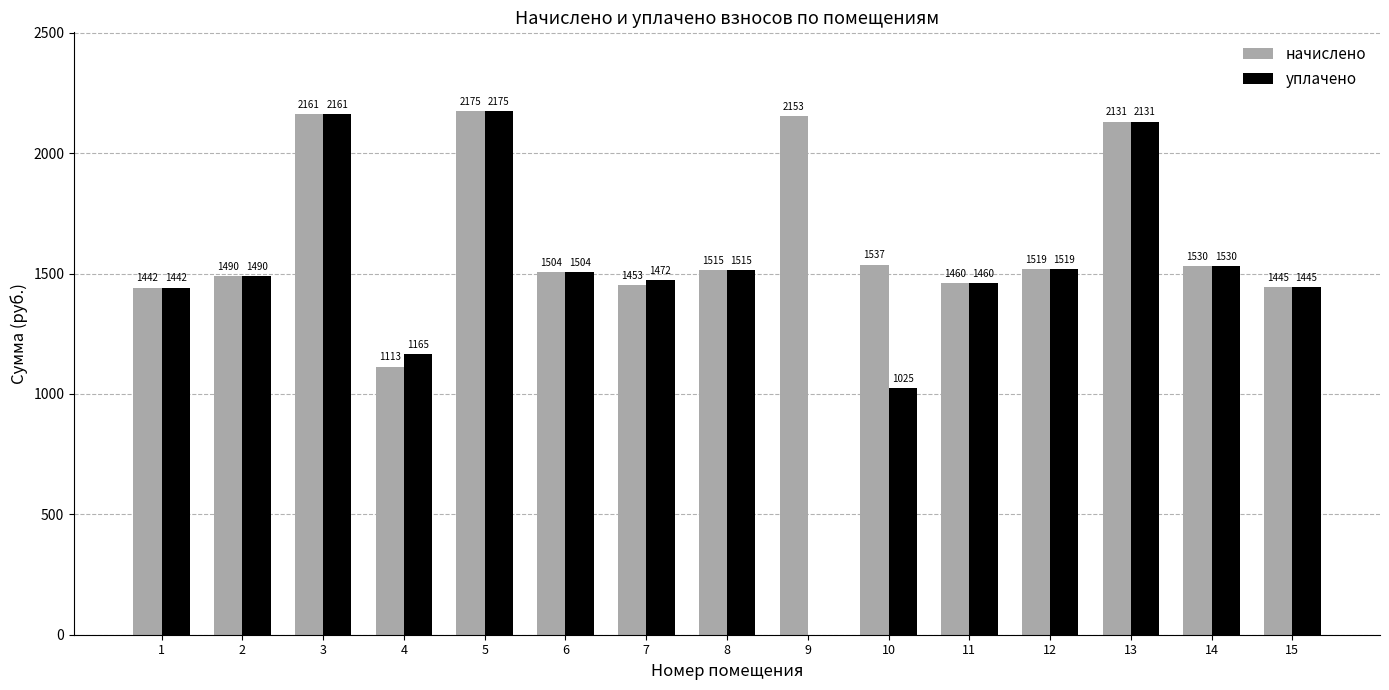

At which label does уплачено first exceed 1489?

2